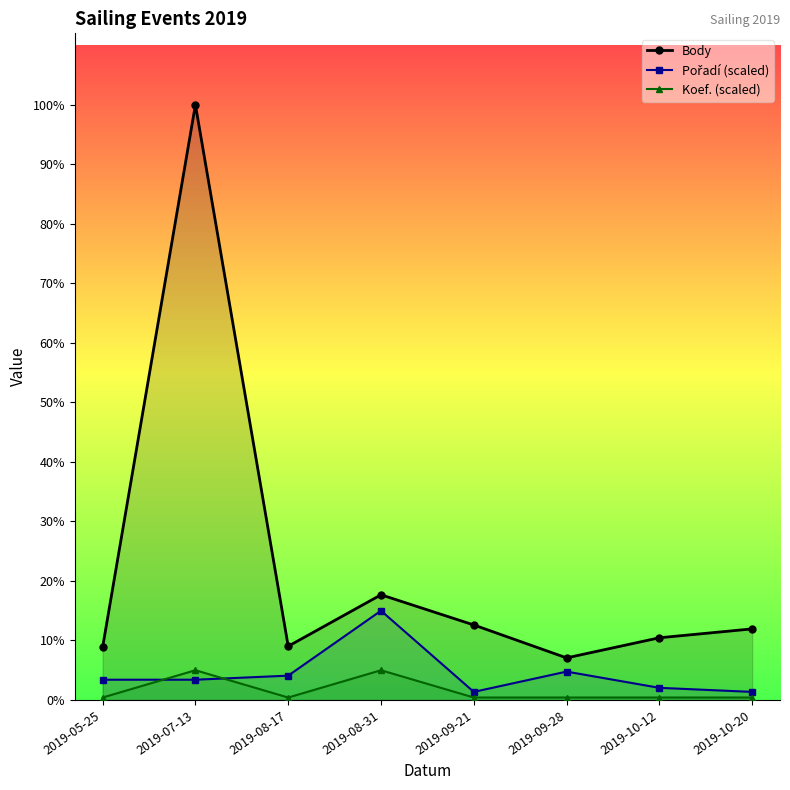

In Pořadí (scaled), how many points are higher than both neighbors (excluding endpoints)?

2